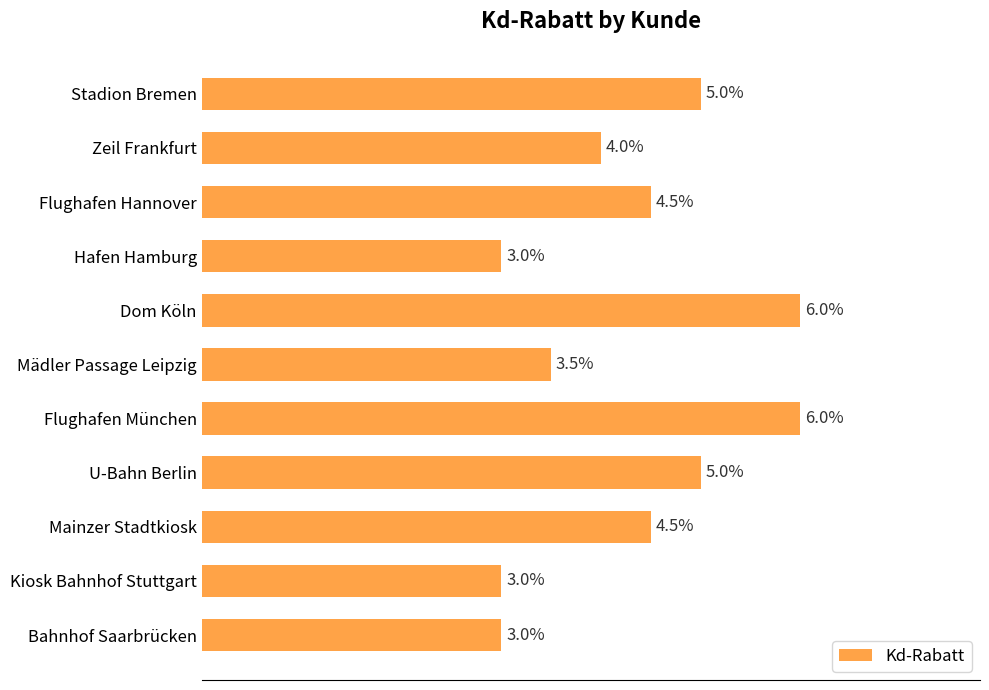

What is the greatest value displayed?

0.1